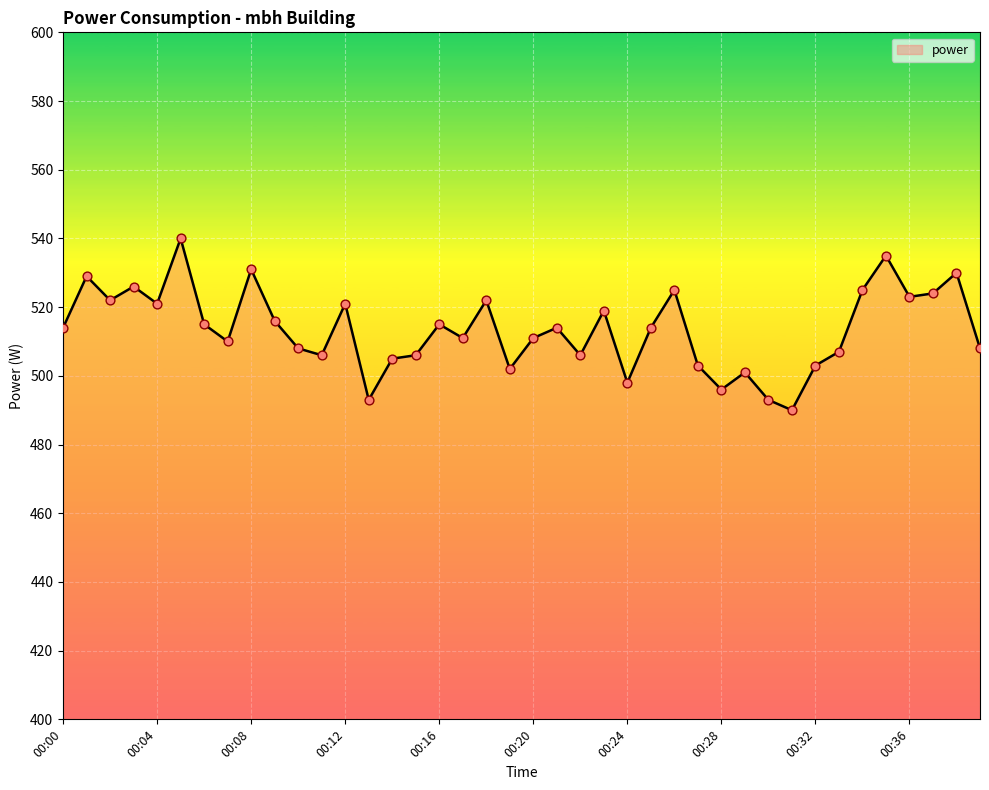

What is the minimum value shown in the chart?

490